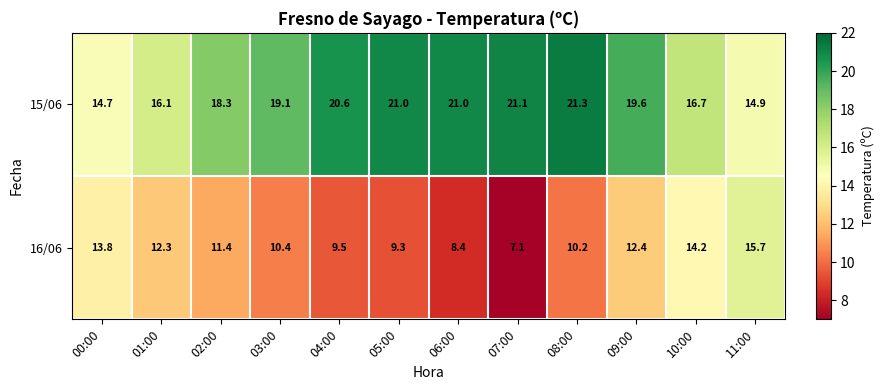

True or false: 15/06 has a value of 14.7 at 00:00.

True